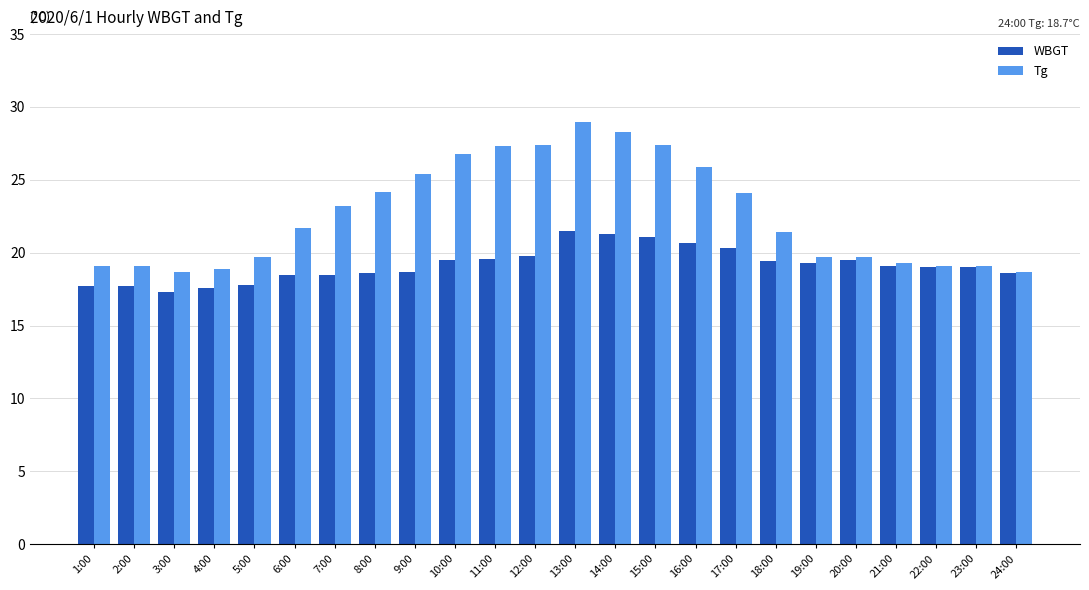

What is the greatest value displayed?

29.0